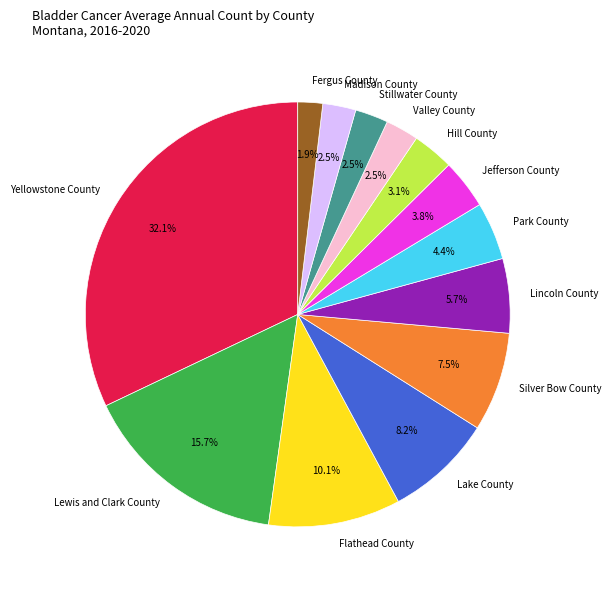

How many slices are in this pie chart?

13